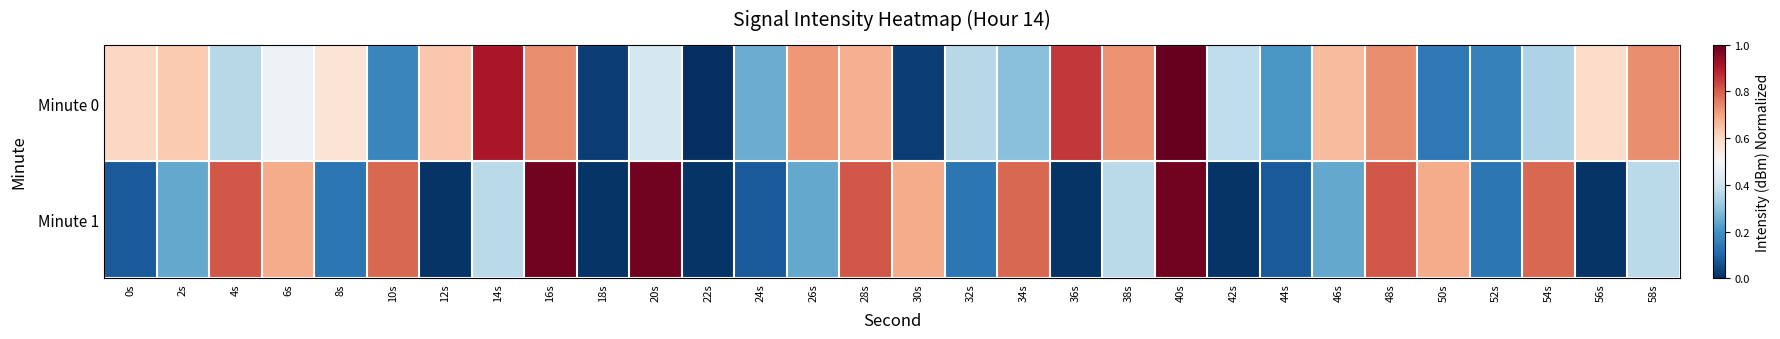

Reading right to left, extract all data points from this chart.

Minute 0: 58s=0.7	56s=0.6	54s=0.3	52s=0.2	50s=0.1	48s=0.7	46s=0.7	44s=0.2	42s=0.4	40s=1.0	38s=0.7	36s=0.9	34s=0.3	32s=0.4	30s=0.0	28s=0.7	26s=0.7	24s=0.3	22s=0.0	20s=0.4	18s=0.0	16s=0.7	14s=0.9	12s=0.6	10s=0.2	8s=0.6	6s=0.5	4s=0.4	2s=0.6	0s=0.6
Minute 1: 58s=0.4	56s=0.0	54s=0.8	52s=0.1	50s=0.7	48s=0.8	46s=0.2	44s=0.1	42s=0.0	40s=1.0	38s=0.4	36s=0.0	34s=0.8	32s=0.1	30s=0.7	28s=0.8	26s=0.2	24s=0.1	22s=0.0	20s=1.0	18s=0.0	16s=1.0	14s=0.4	12s=0.0	10s=0.8	8s=0.1	6s=0.7	4s=0.8	2s=0.2	0s=0.1